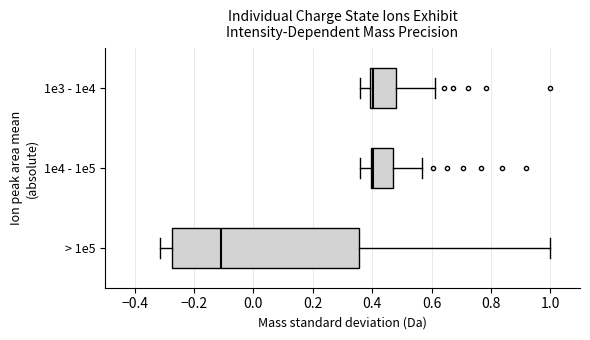

Comparing the boxes themselves (not the whiskers), which one is the widest?

> 1e5